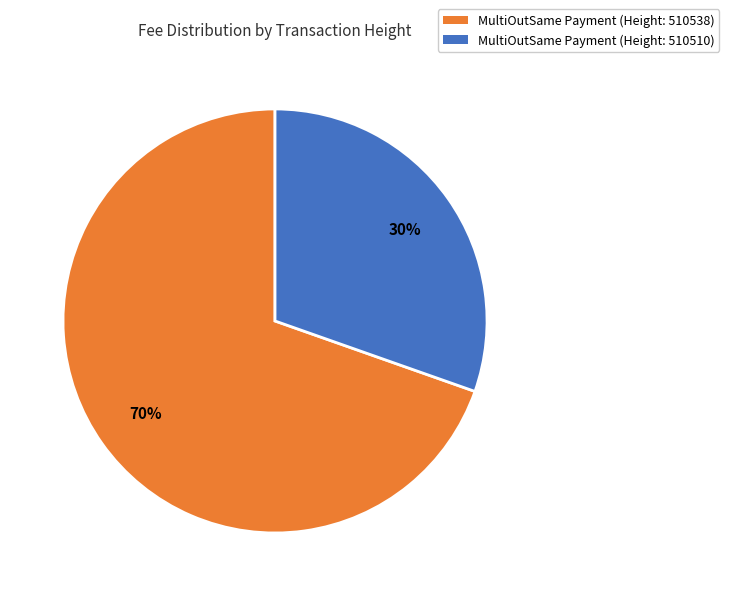

Combined, do MultiOutSame Payment (Height: 510510) and MultiOutSame Payment (Height: 510538) account for over 50%?

Yes